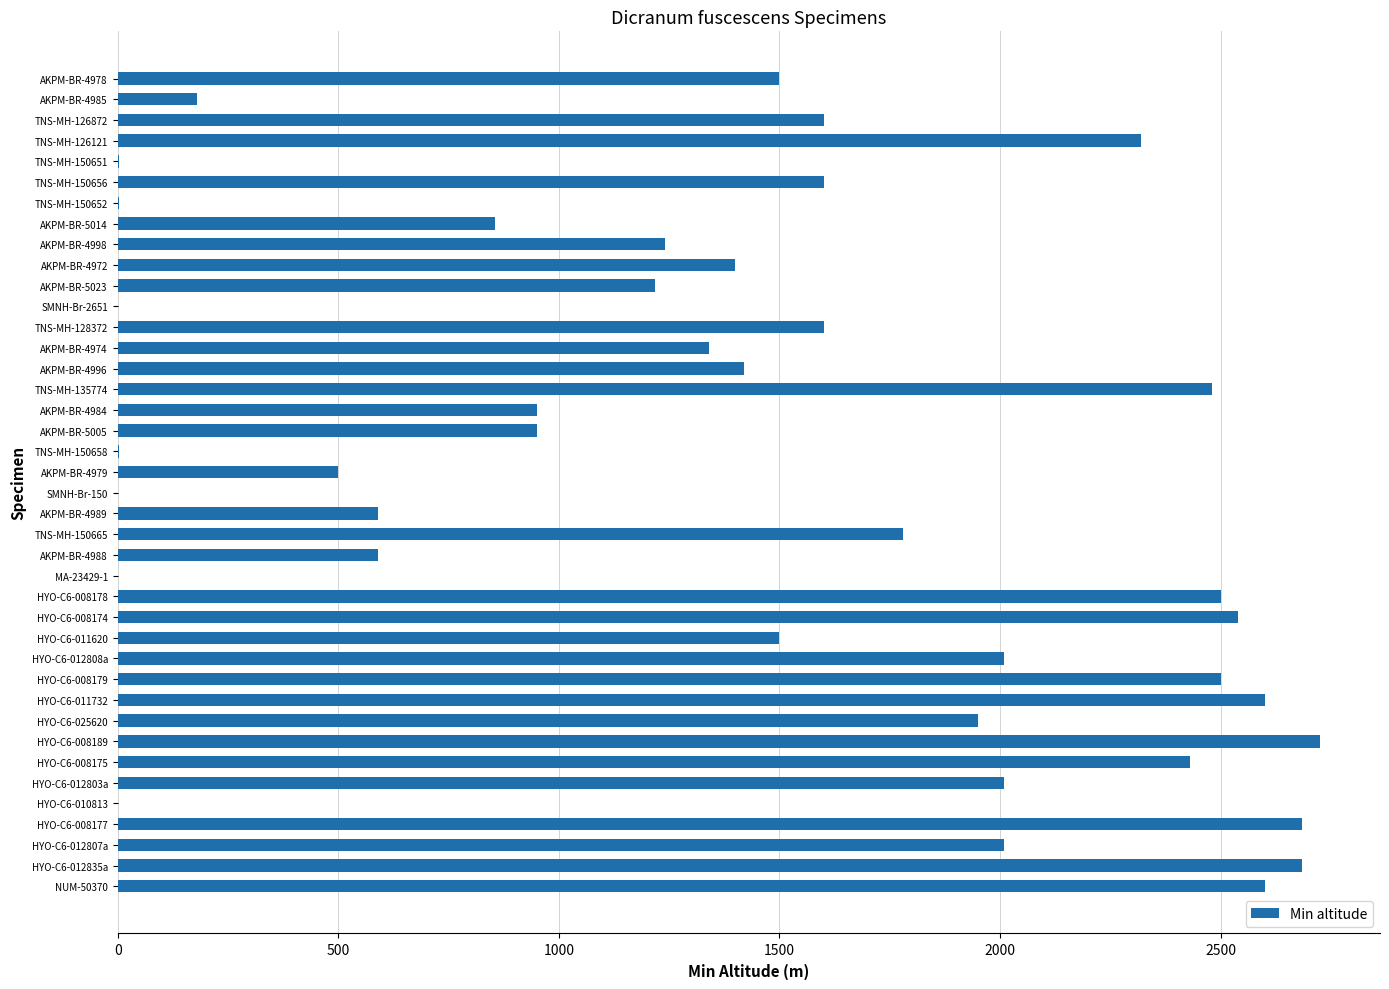

How many categories are shown in the chart?

40